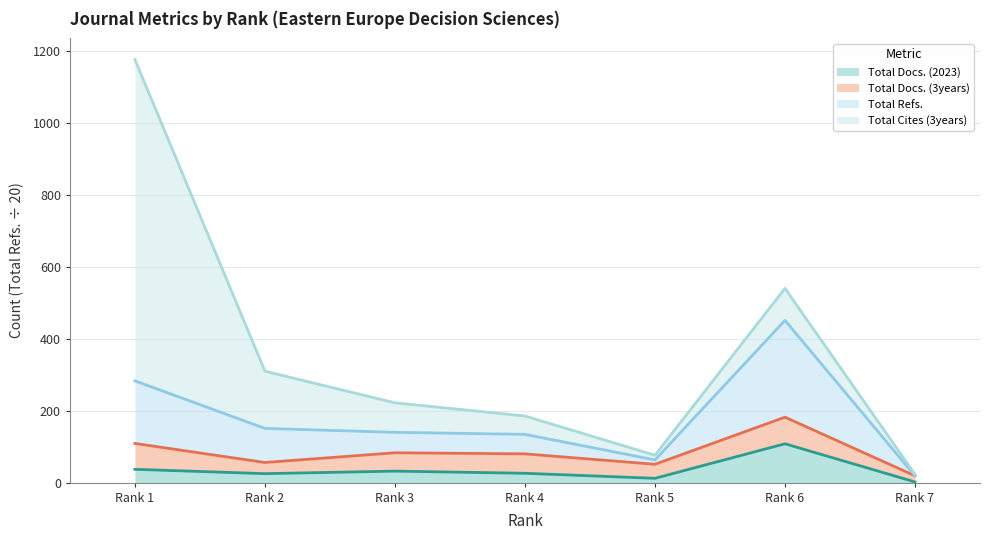

What are all the series names shown in the legend?

Total Docs. (2023), Total Docs. (3years), Total Refs., Total Cites (3years)